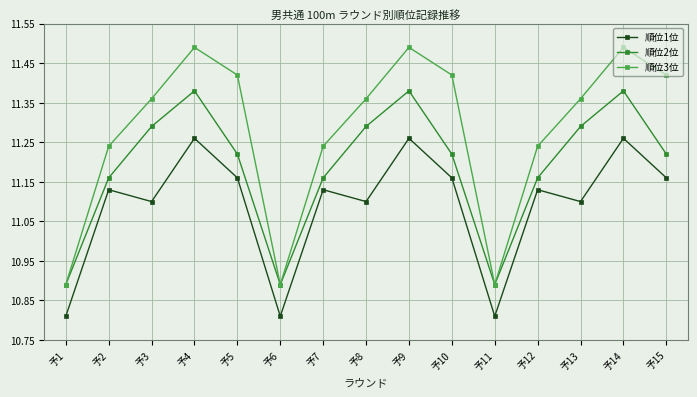

The value of 順位3位 at 予5 is 16.3. True or false?

False